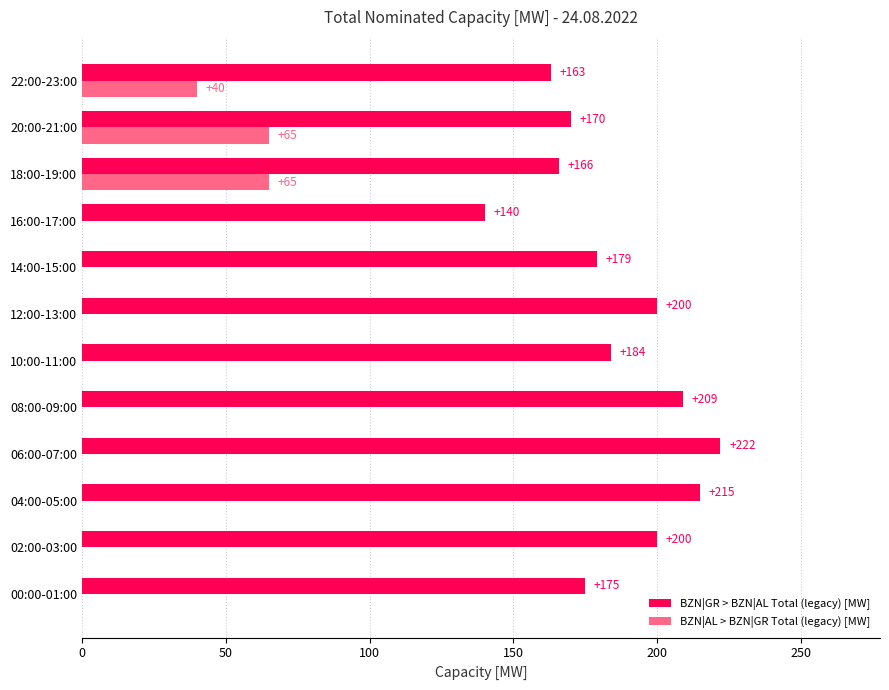

What is the maximum value for BZN|AL > BZN|GR Total (legacy) [MW]?

65